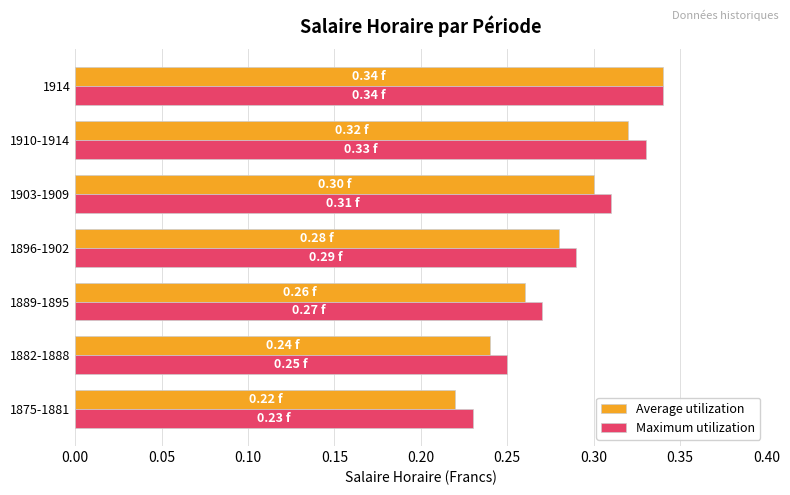

At which category is the sum across all series the highest?

1914